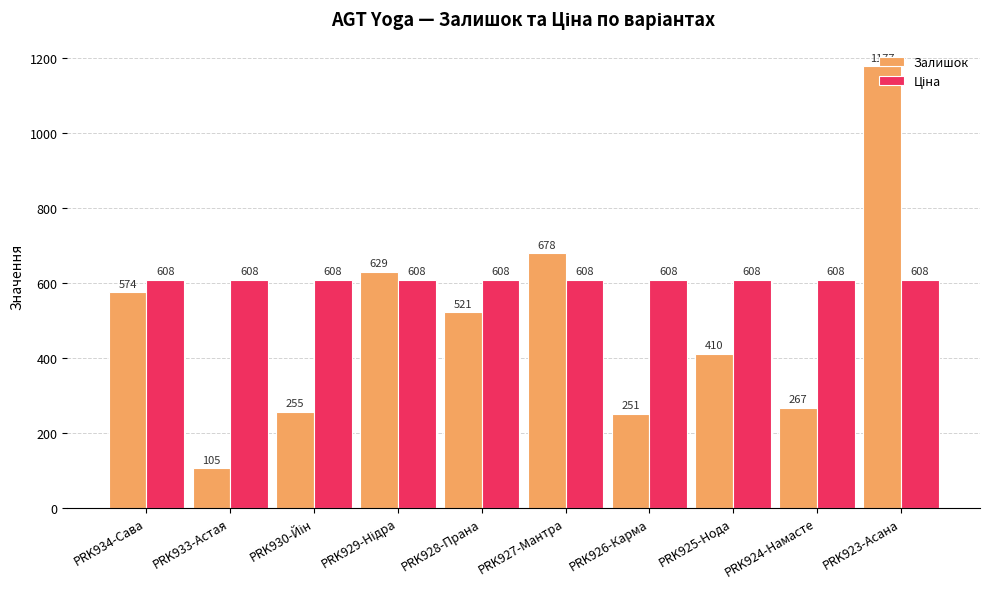

Which label corresponds to the largest value in the chart?

PRK923-Асана